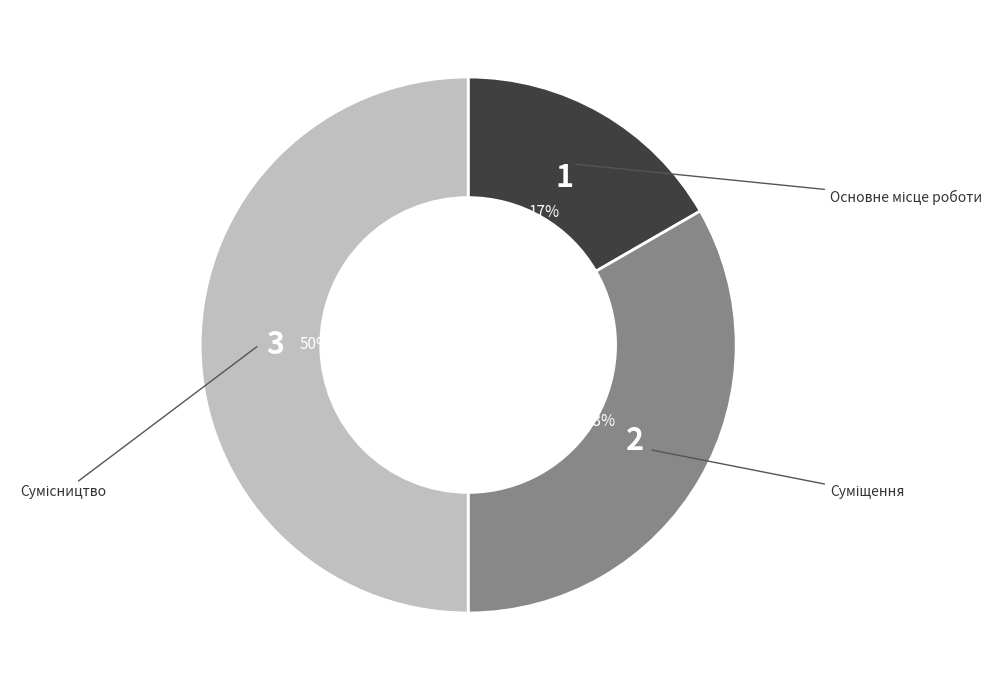

To the nearest percent, what is the average slice percentage?

33%